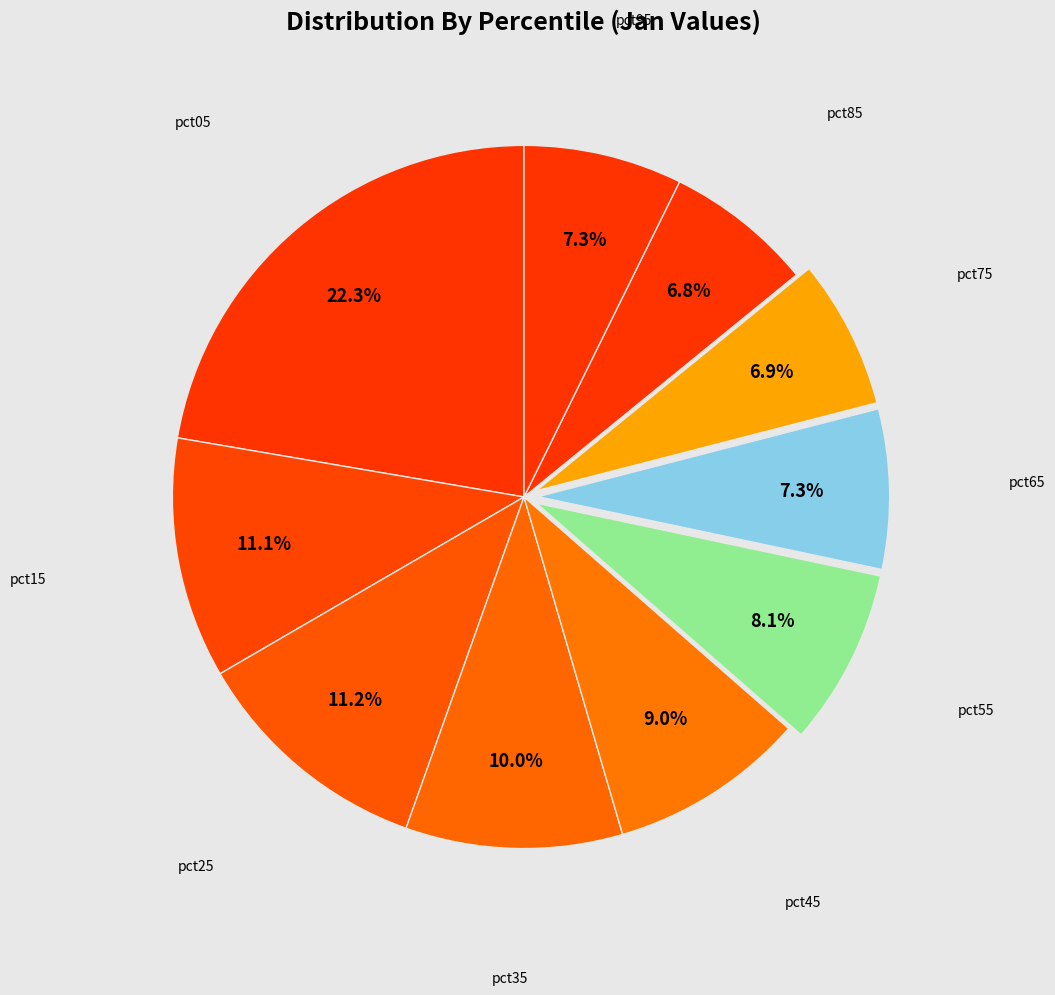

How many segments does this pie chart have?

10